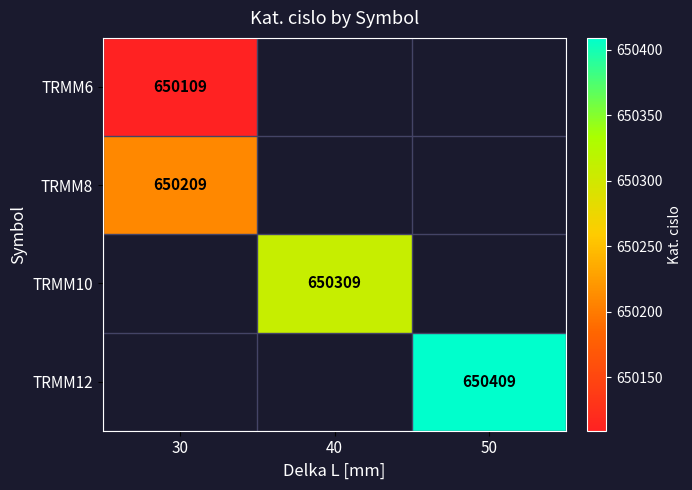

Is it true that TRMM8 equals 143161 at 30?

False